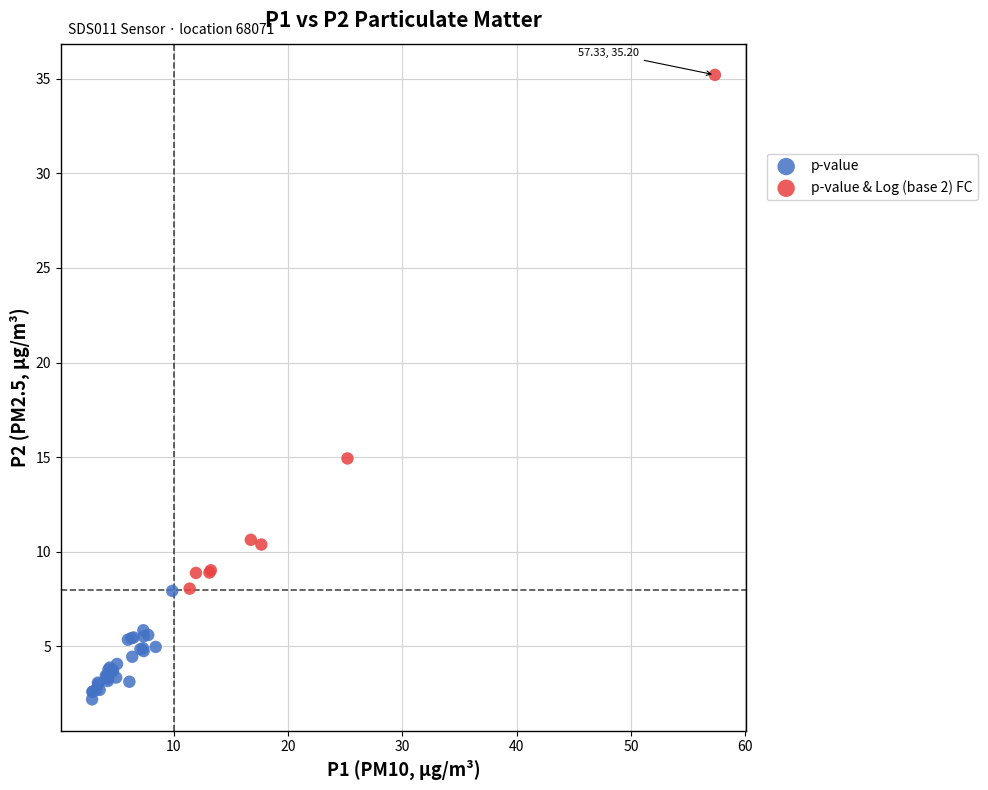

Which series reaches the maximum Y coordinate?

p-value & Log (base 2) FC